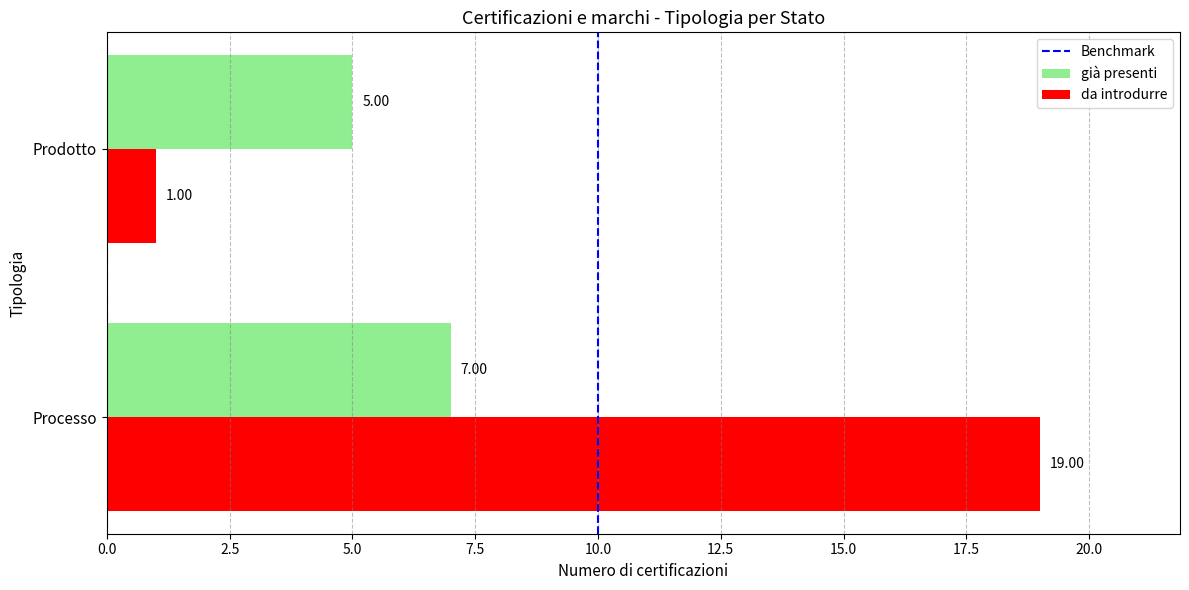

How many categories are shown in the chart?

2